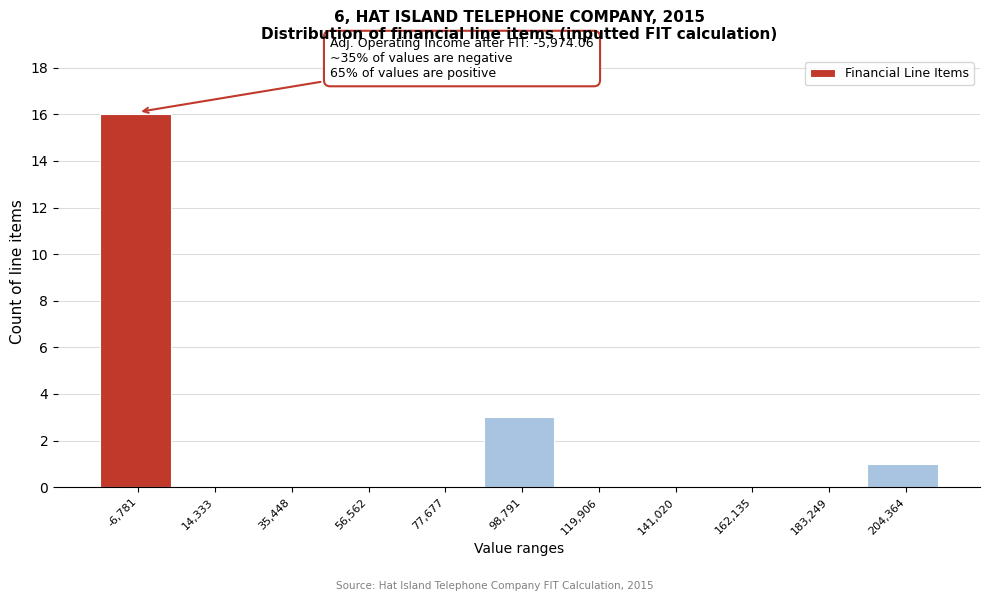

Reading right to left, extract all data points from this chart.

204,364=1	183,249=0	162,135=0	141,020=0	119,906=0	98,791=3	77,677=0	56,562=0	35,448=0	14,333=0	-6,781=16